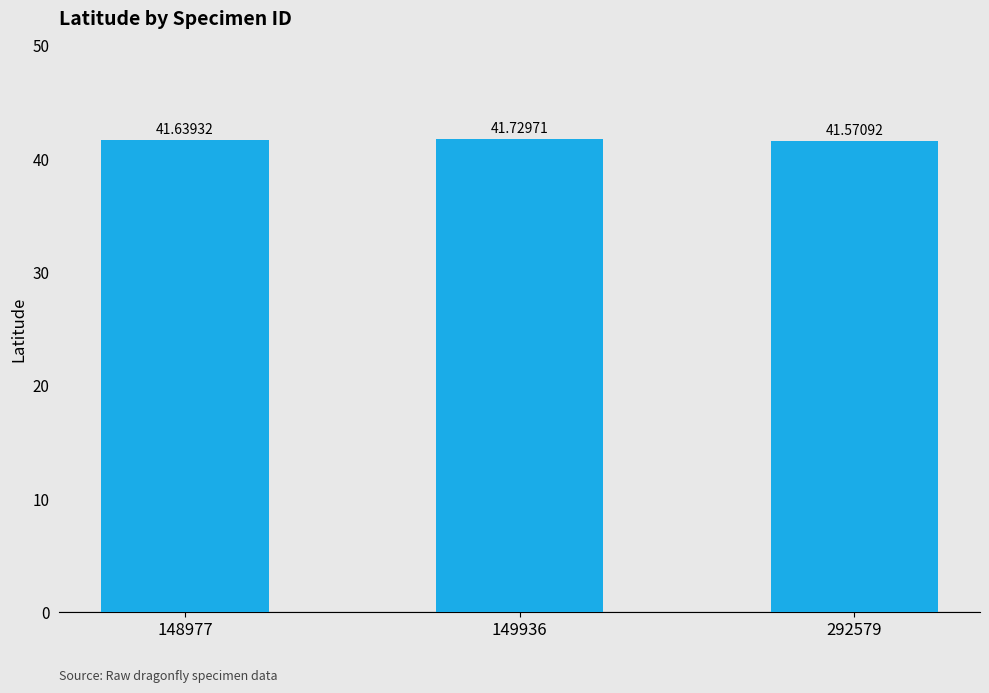

How many bars are there in total?

3